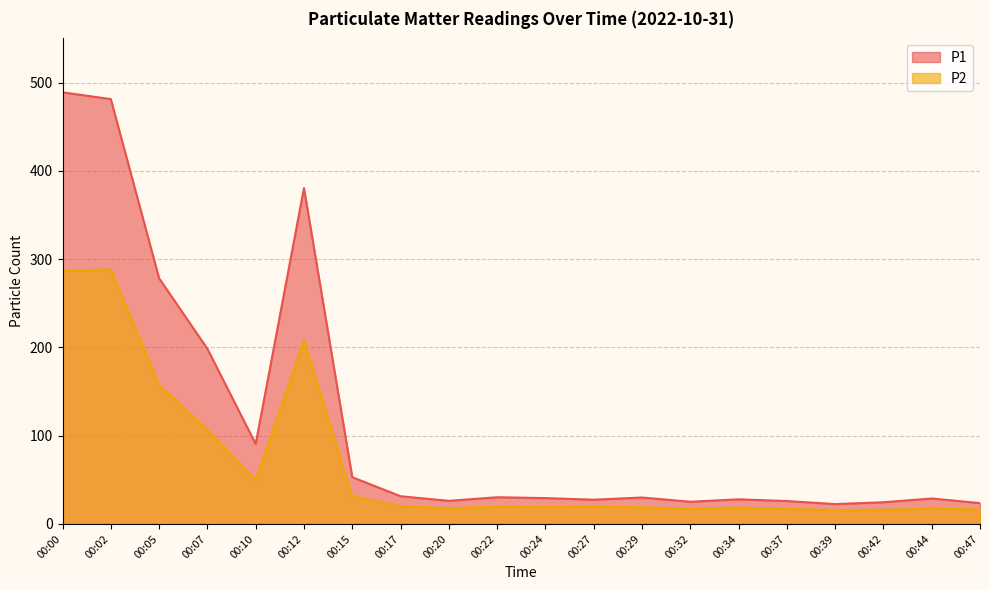

Between 00:00 and 00:34, which series saw the biggest shift?

P1